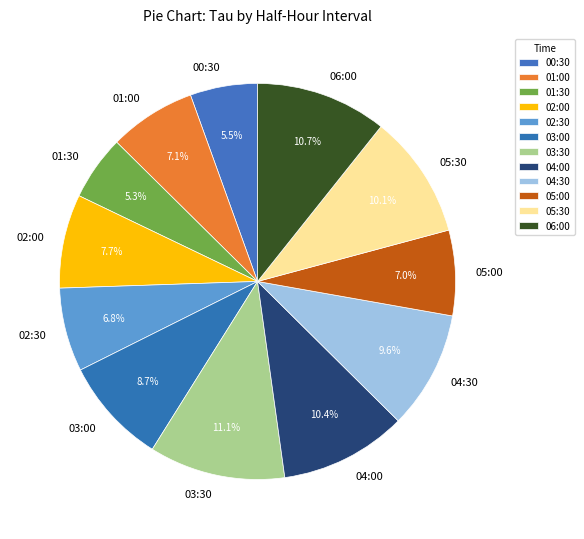

Does 00:30 account for over 50% of the chart?

No